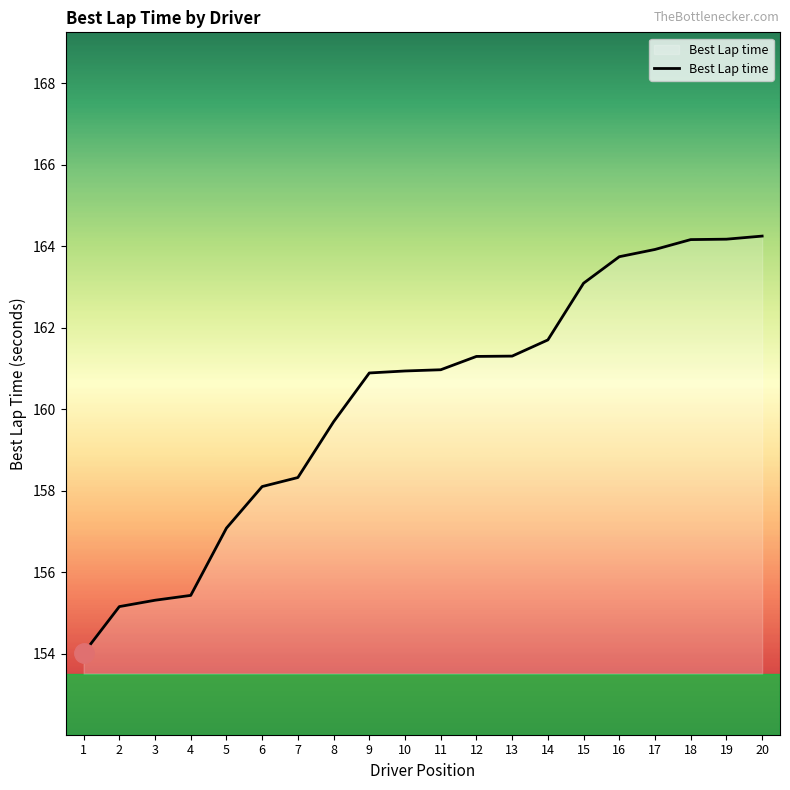

What is the minimum value shown in the chart?

154.0